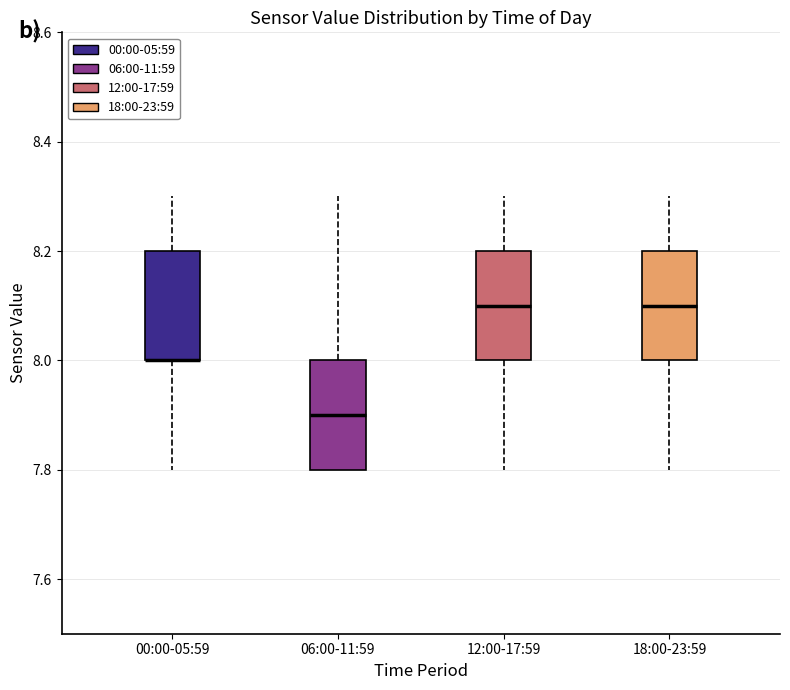

Reading left to right, transcribe this box plot: for each box, give where its median line is, the range the box spans, and where its two whiskers end, as read against the y-axis. The values are not printed on the chart, so give them approximately, as read against the axis.

00:00-05:59: median 8.0 (drawn on the box's lower edge), box 8.0 to 8.2, whiskers 7.8 to 8.3
06:00-11:59: median 7.9, box 7.8 to 8.0, whiskers 7.8 to 8.3
12:00-17:59: median 8.1, box 8.0 to 8.2, whiskers 7.8 to 8.3
18:00-23:59: median 8.1, box 8.0 to 8.2, whiskers 7.8 to 8.3